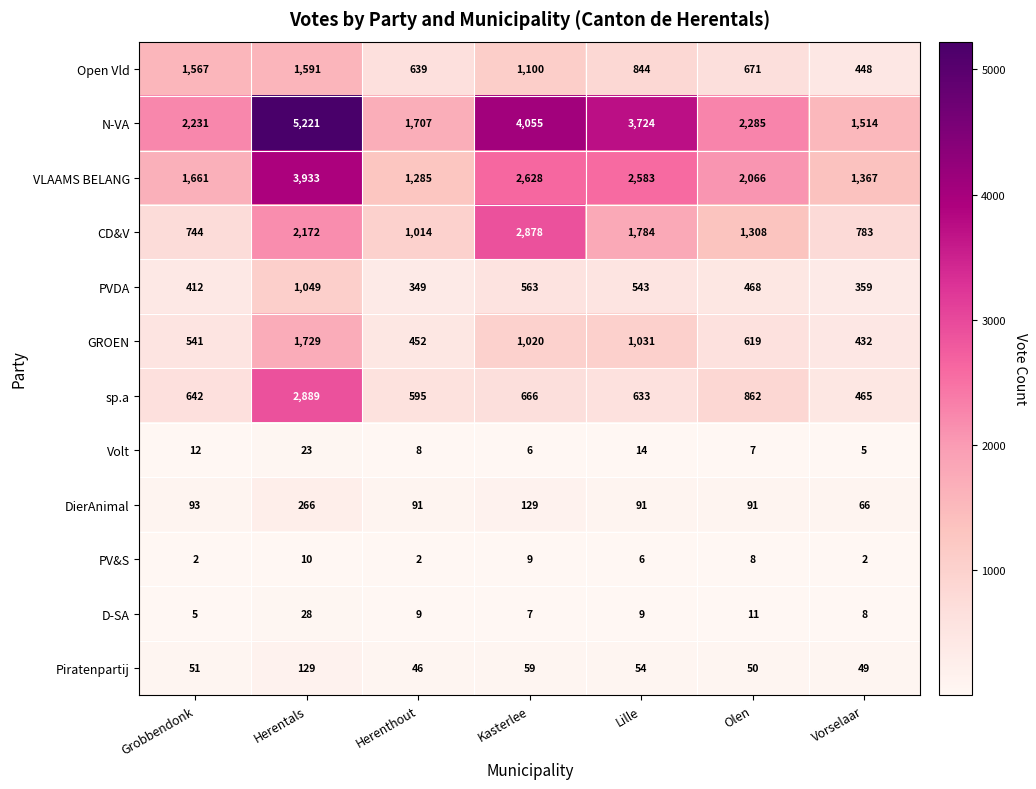

What is the lowest value of the VLAAMS BELANG series?

1285